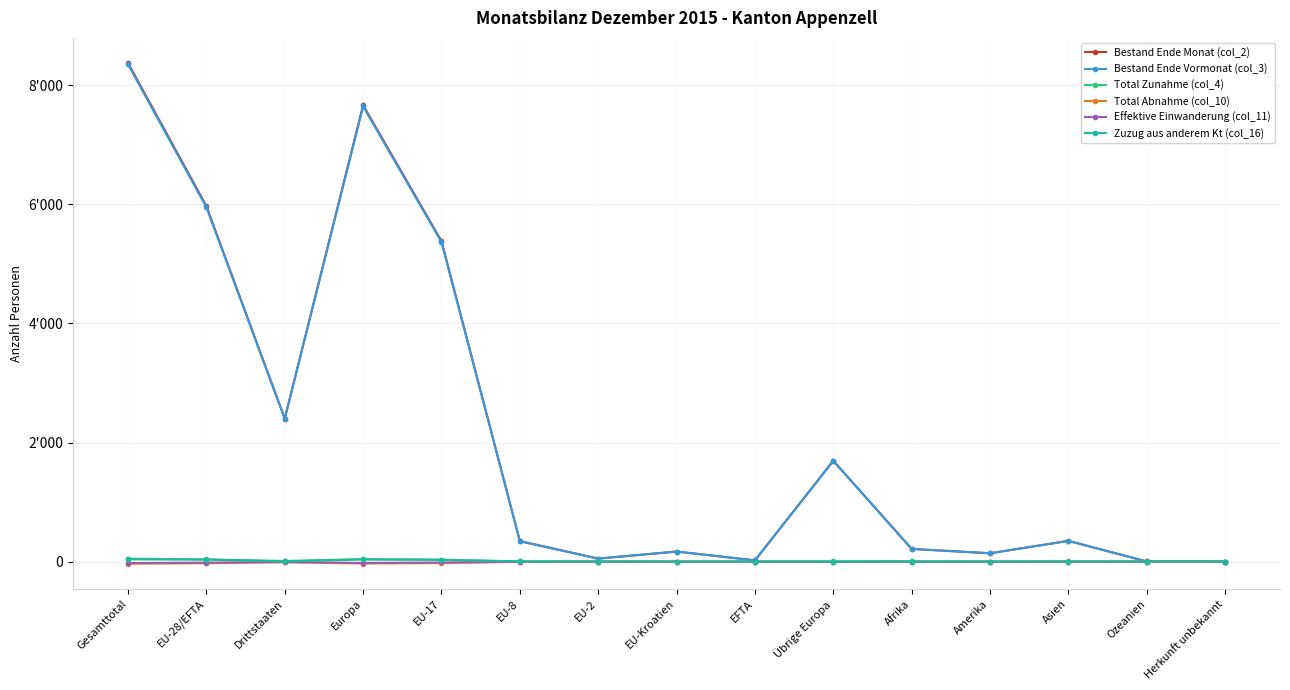

Is the value of Bestand Ende Vormonat (col_3) at Übrige Europa greater than the value of Total Zunahme (col_4) at Asien?

Yes